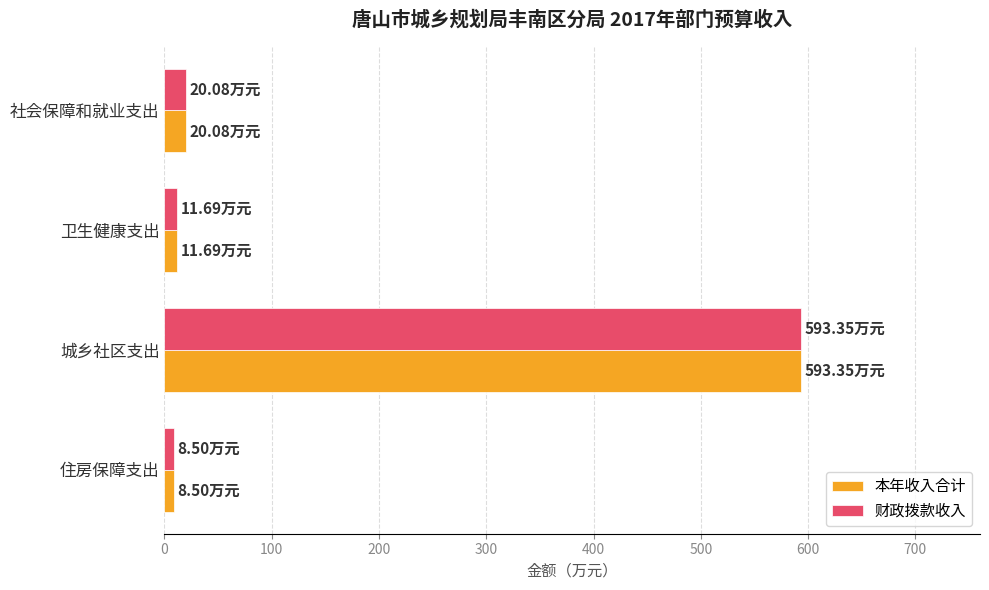

What is the sum of all 财政拨款收入 values?

633.6